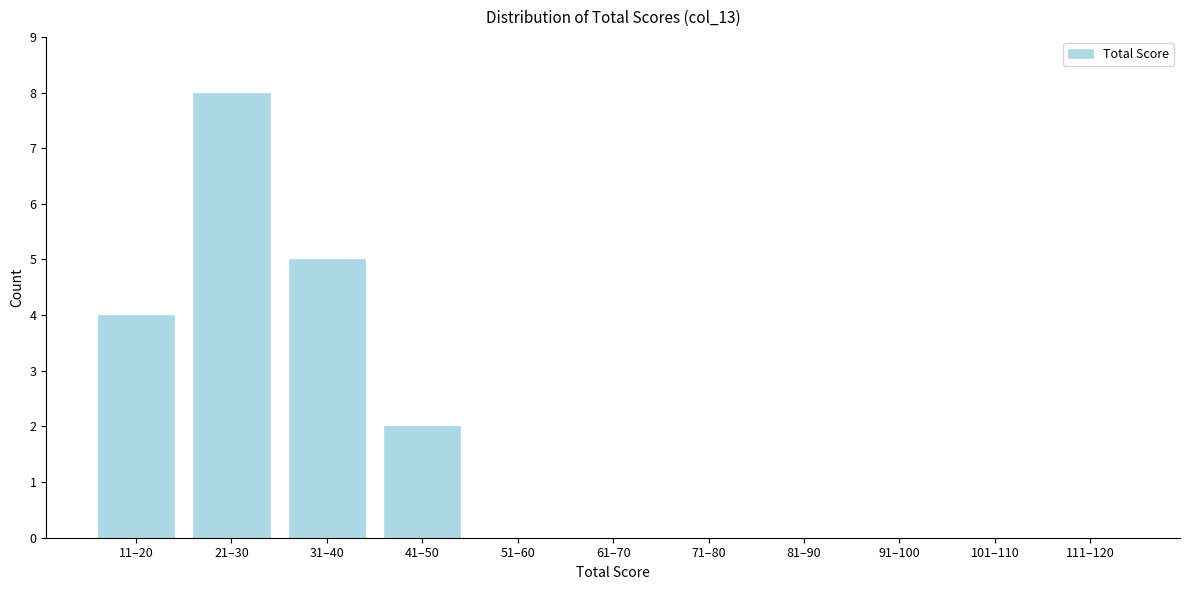

Reading left to right, list all the values displayed in this chart.

11–20=4	21–30=8	31–40=5	41–50=2	51–60=0	61–70=0	71–80=0	81–90=0	91–100=0	101–110=0	111–120=0